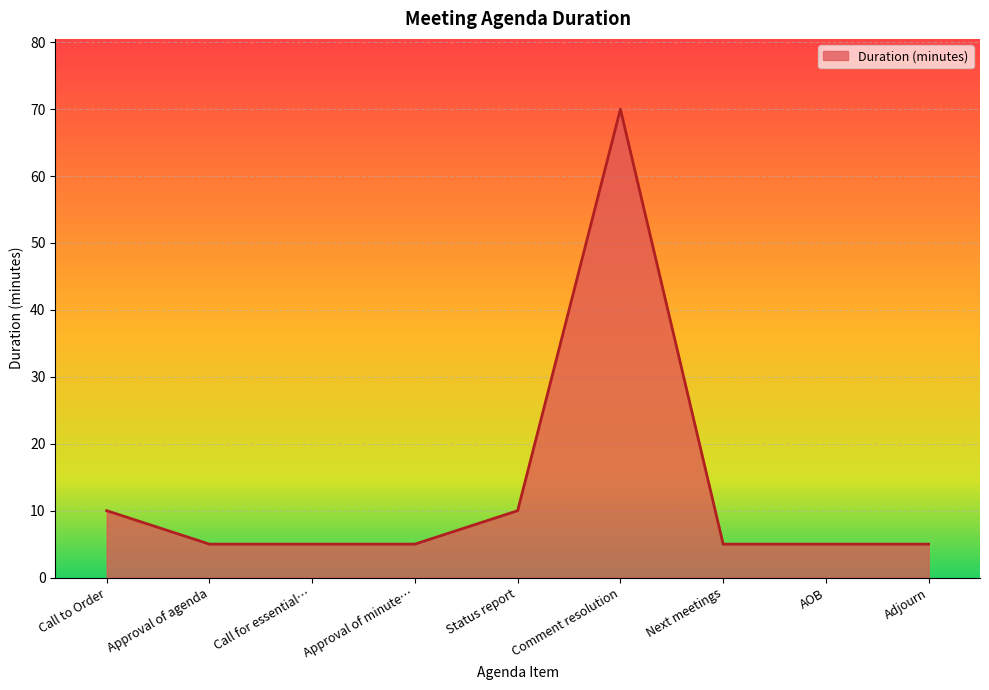

What value does the data have at Call to Order?

10